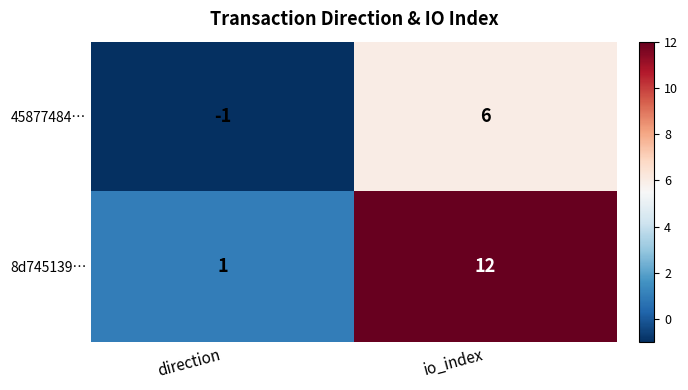

Between direction and io_index, which series saw the biggest shift?

8d745139…